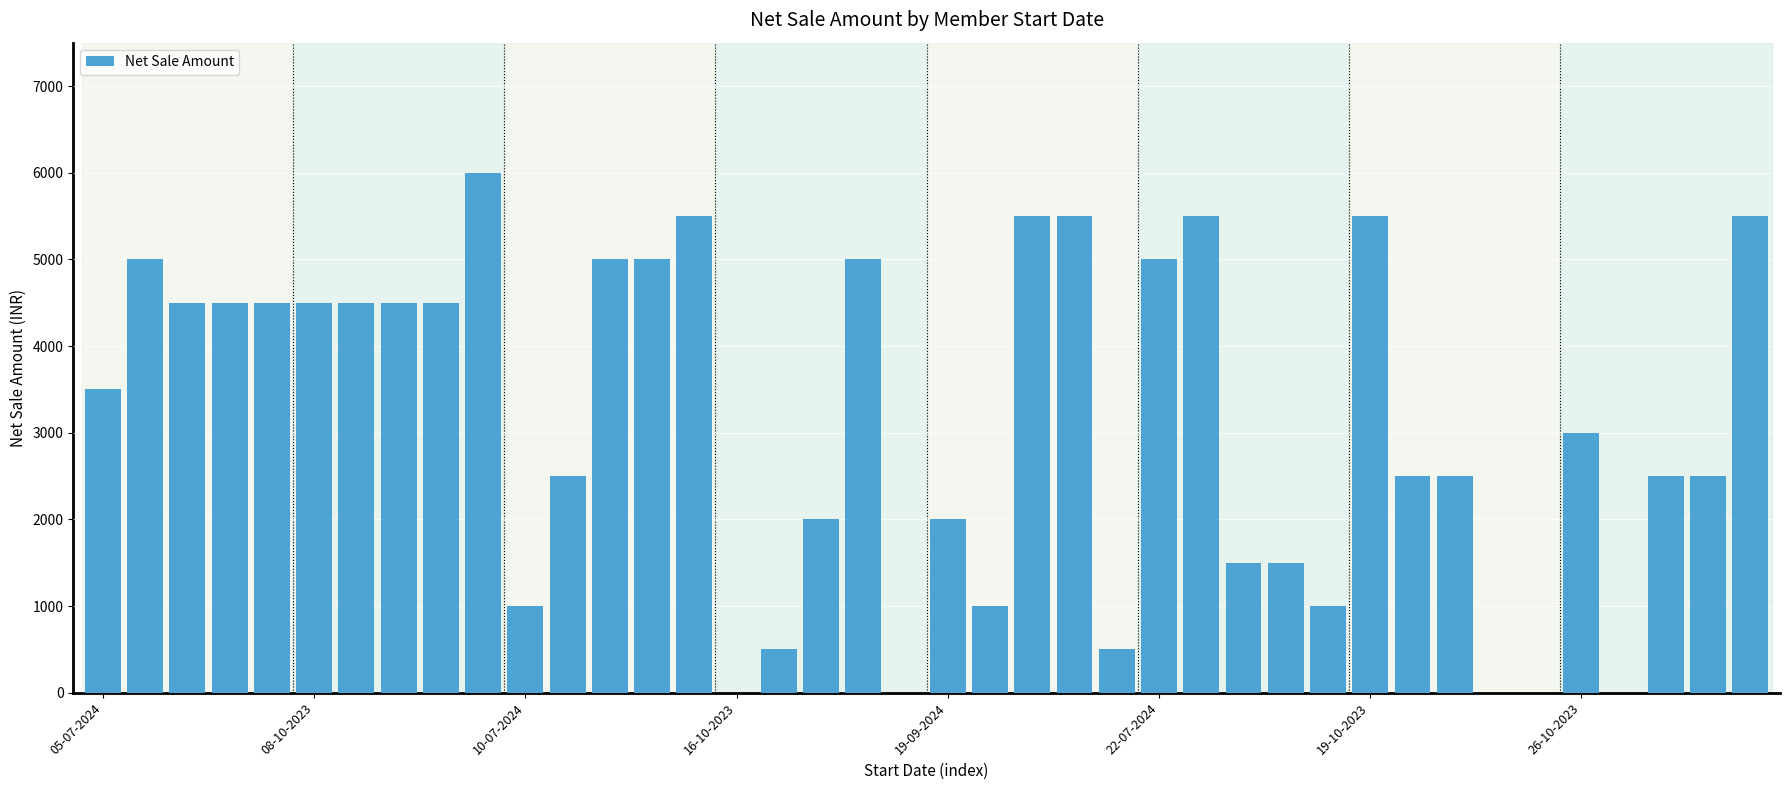

What is the maximum value shown in the chart?

6000